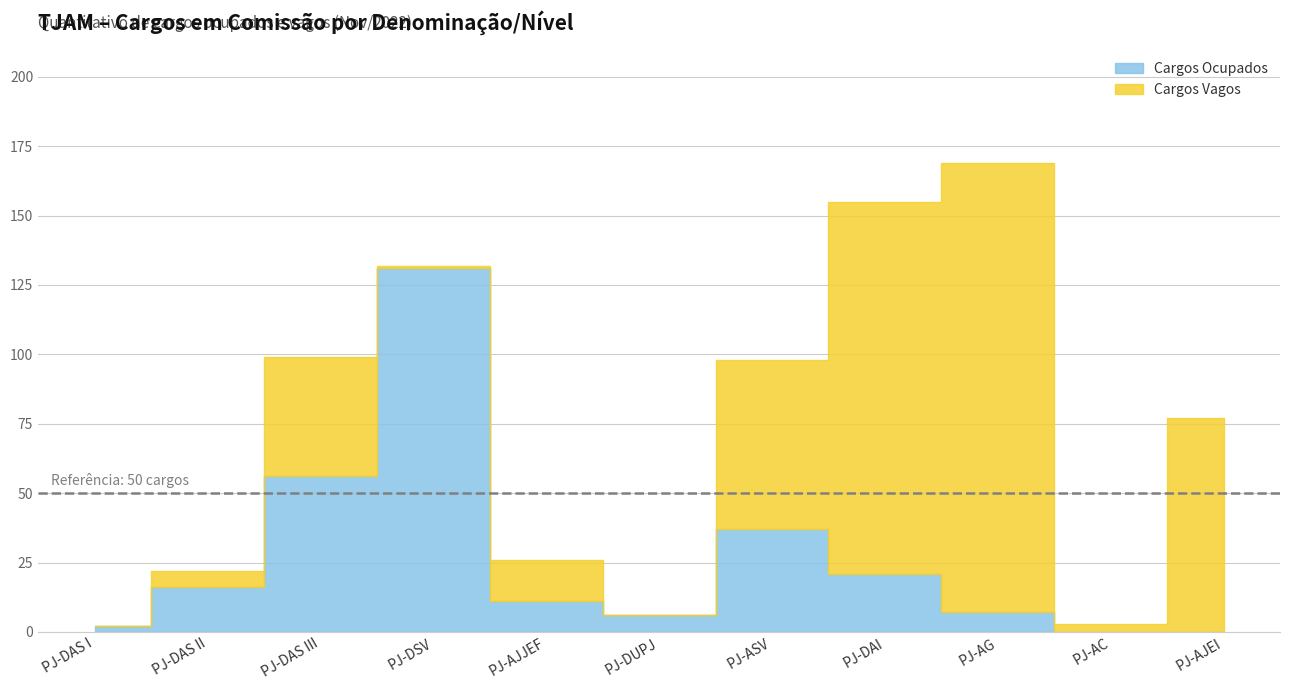

Which series ends up on top after the final intersection of Cargos Ocupados and Cargos Vagos?

Cargos Vagos